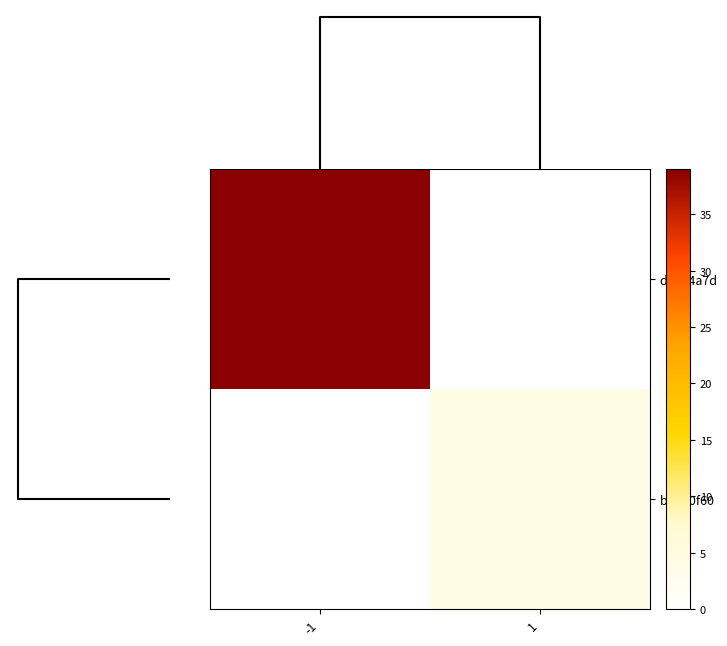

At which category is the sum across all series the highest?

-1